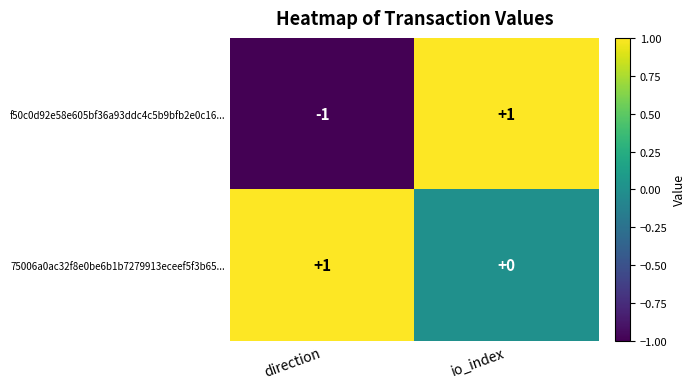

Is it true that f50c0d92e58e605bf36a93ddc4c5b9bfb2e0c16... equals -1 at direction?

True